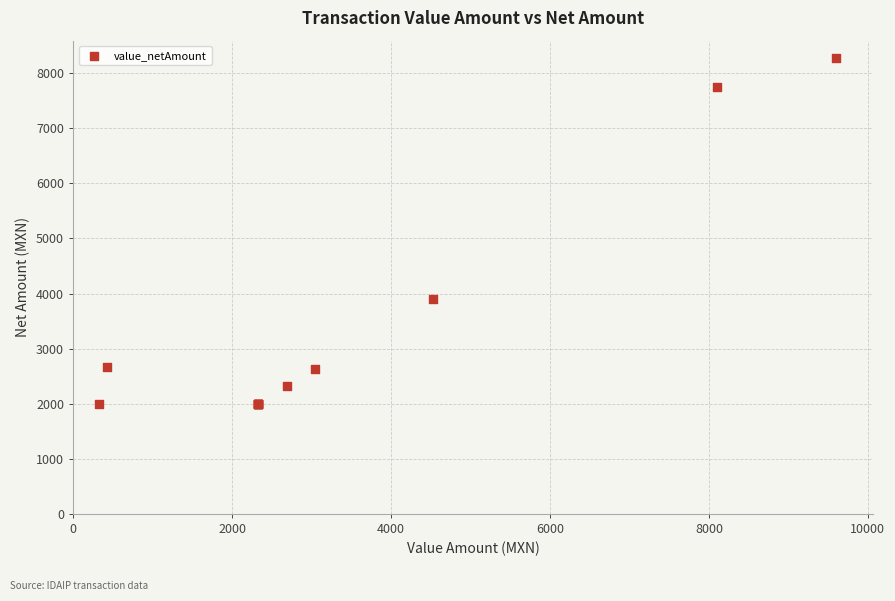

What Y value in the scatter plot is closest to 5137?

3900.0